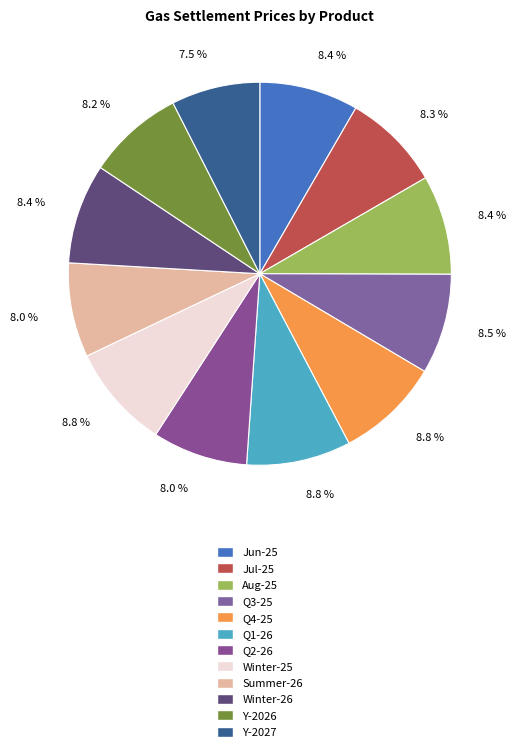

Is there any slice that represents more than half of the pie?

No